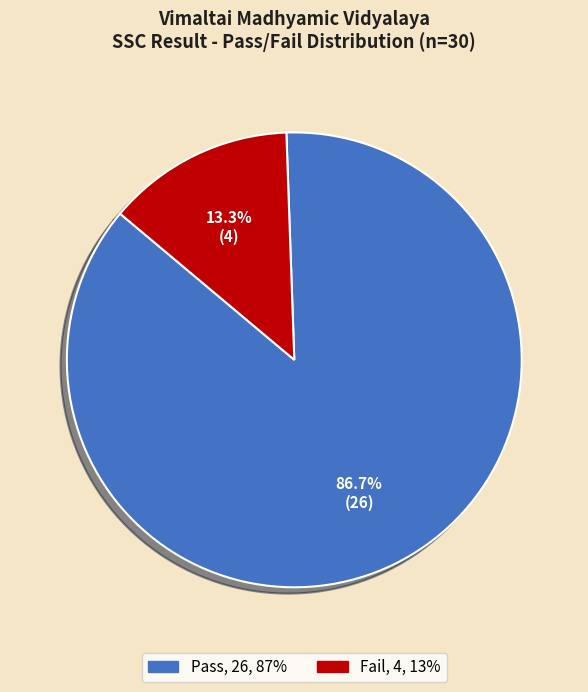

Does any single category account for the majority?

Yes